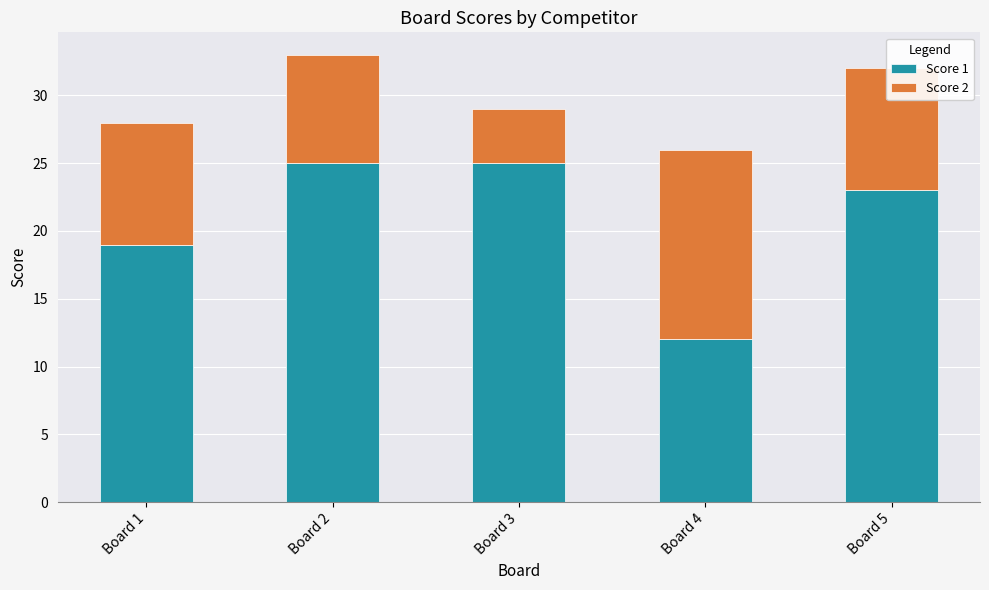

The Score 1 series shows 40 at Board 5. True or false?

False